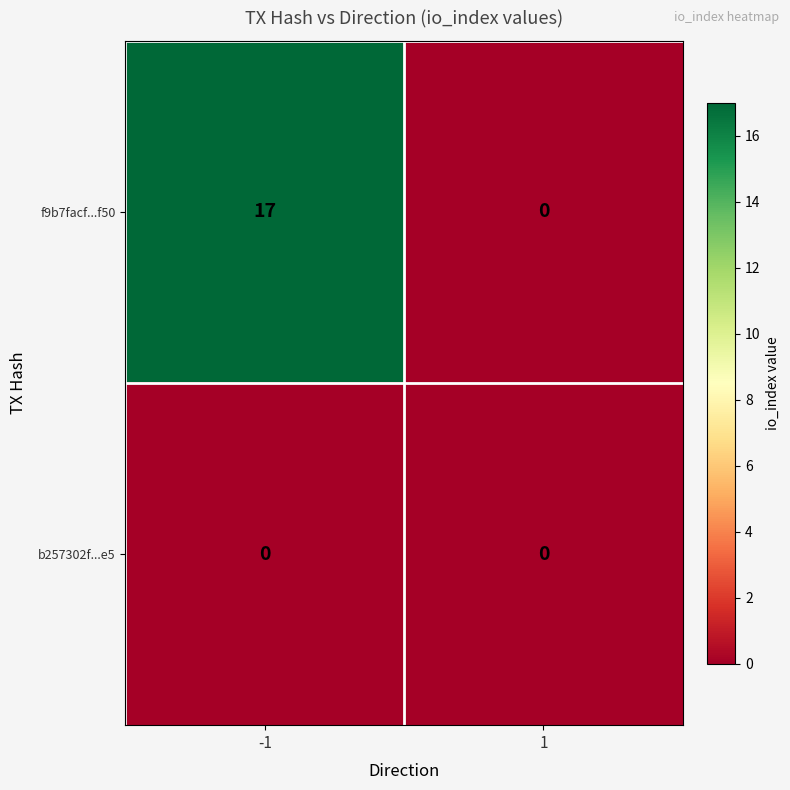

The value of f9b7facf...f50 at -1 is 17. True or false?

True